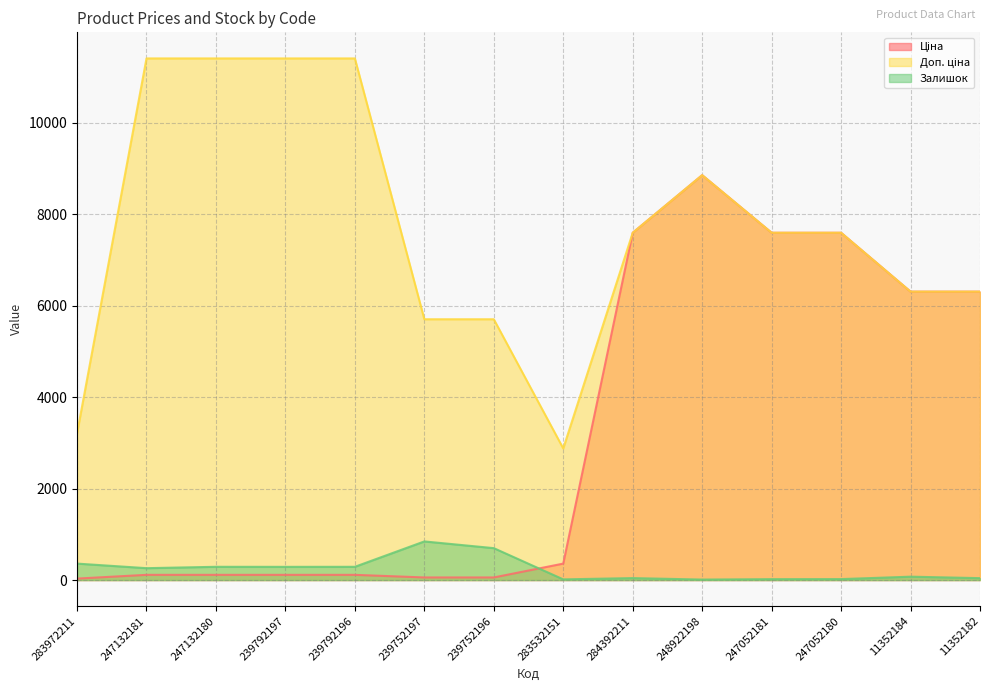

Is it true that Залишок equals 408.5 at 247132180?

False